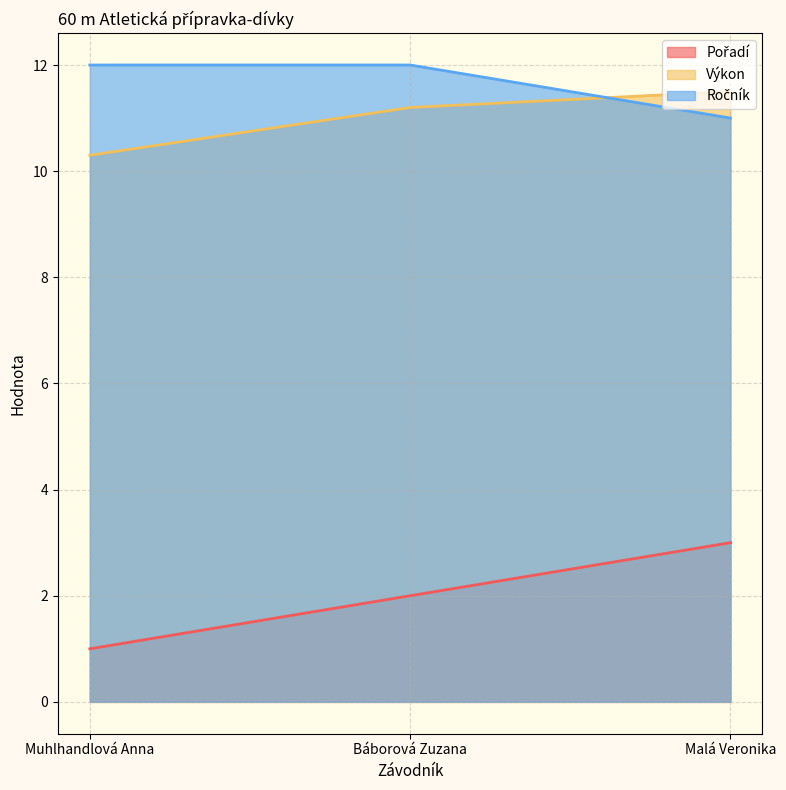

What are all the series names shown in the legend?

Pořadí, Výkon, Ročník